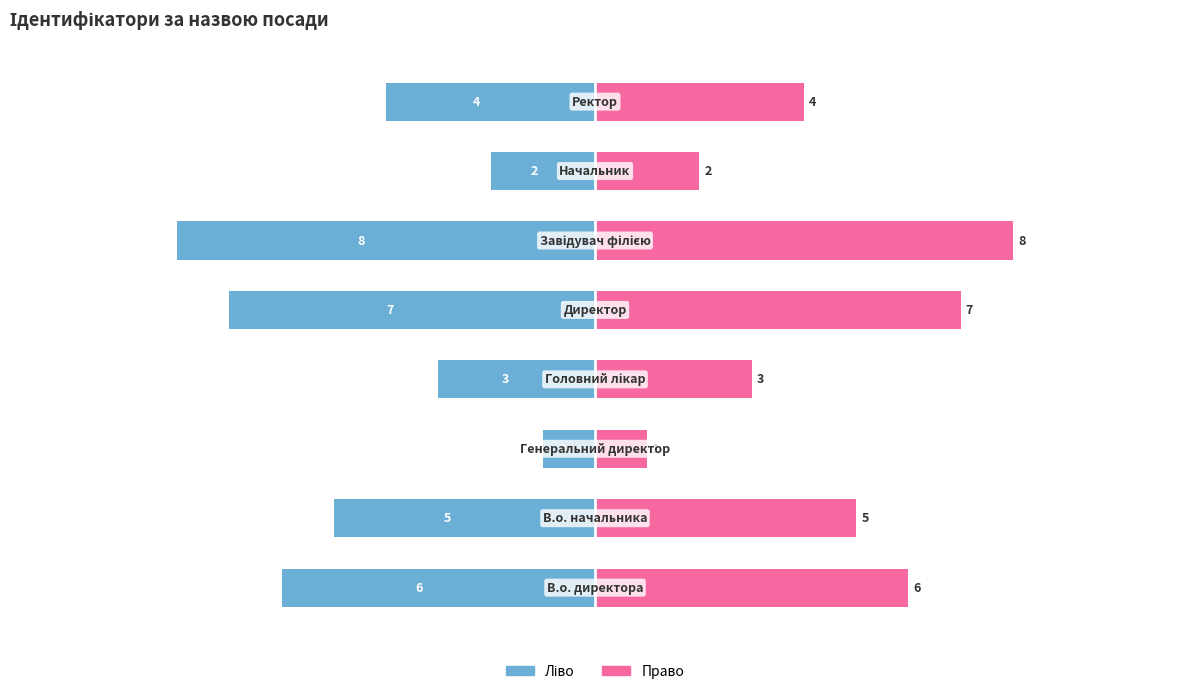

What is the minimum value for Ідентифікатор (право)?

1